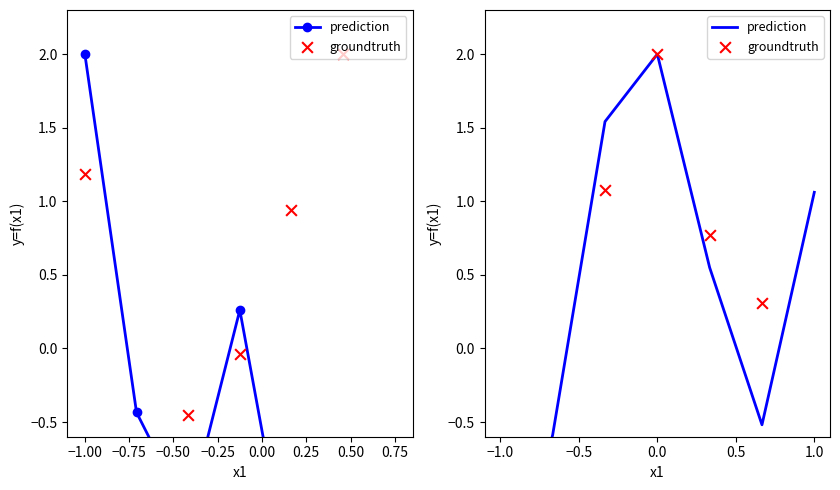

Is the value of prediction at 0.0 greater than the value of groundtruth at −1.0?

Yes